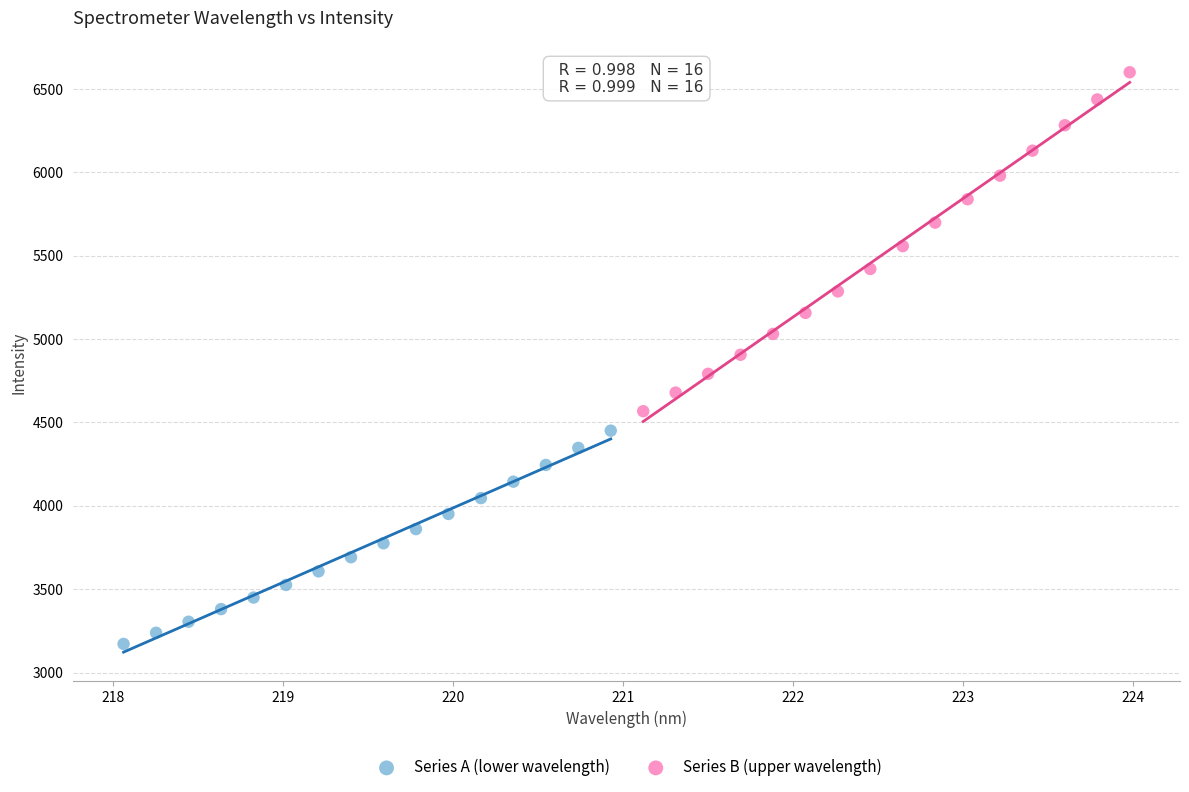

Which series contains the highest Y value?

Series B (upper wavelength)